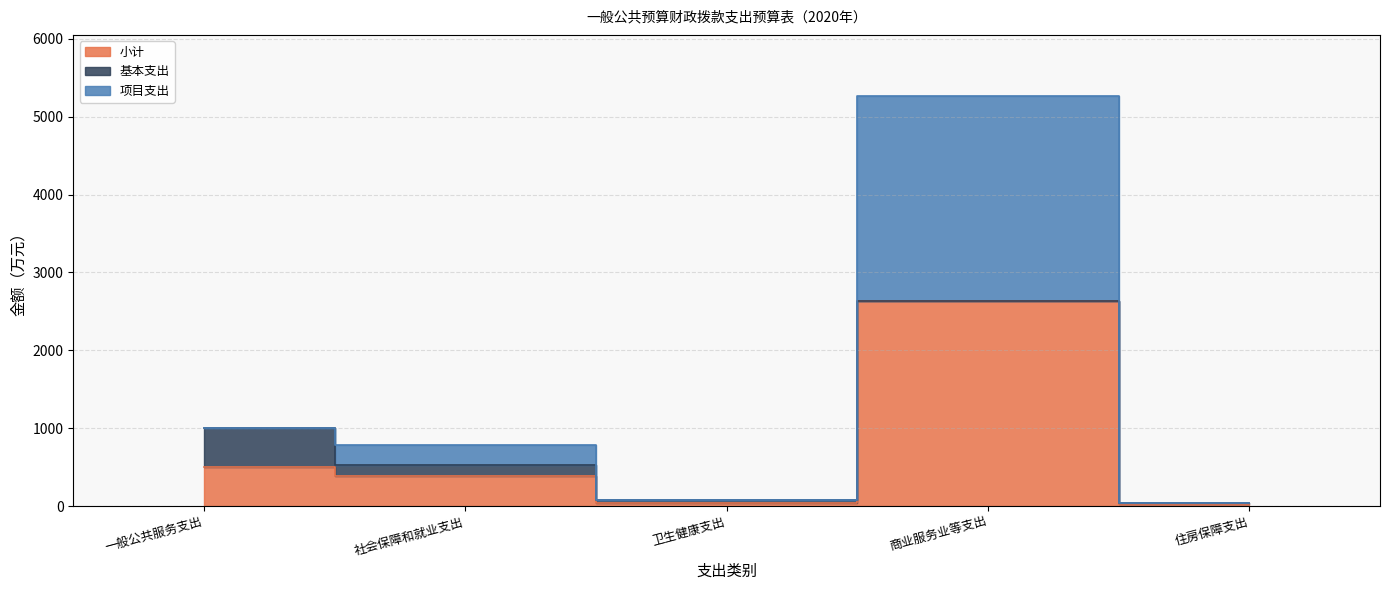

What position from the left is 一般公共服务支出?

1